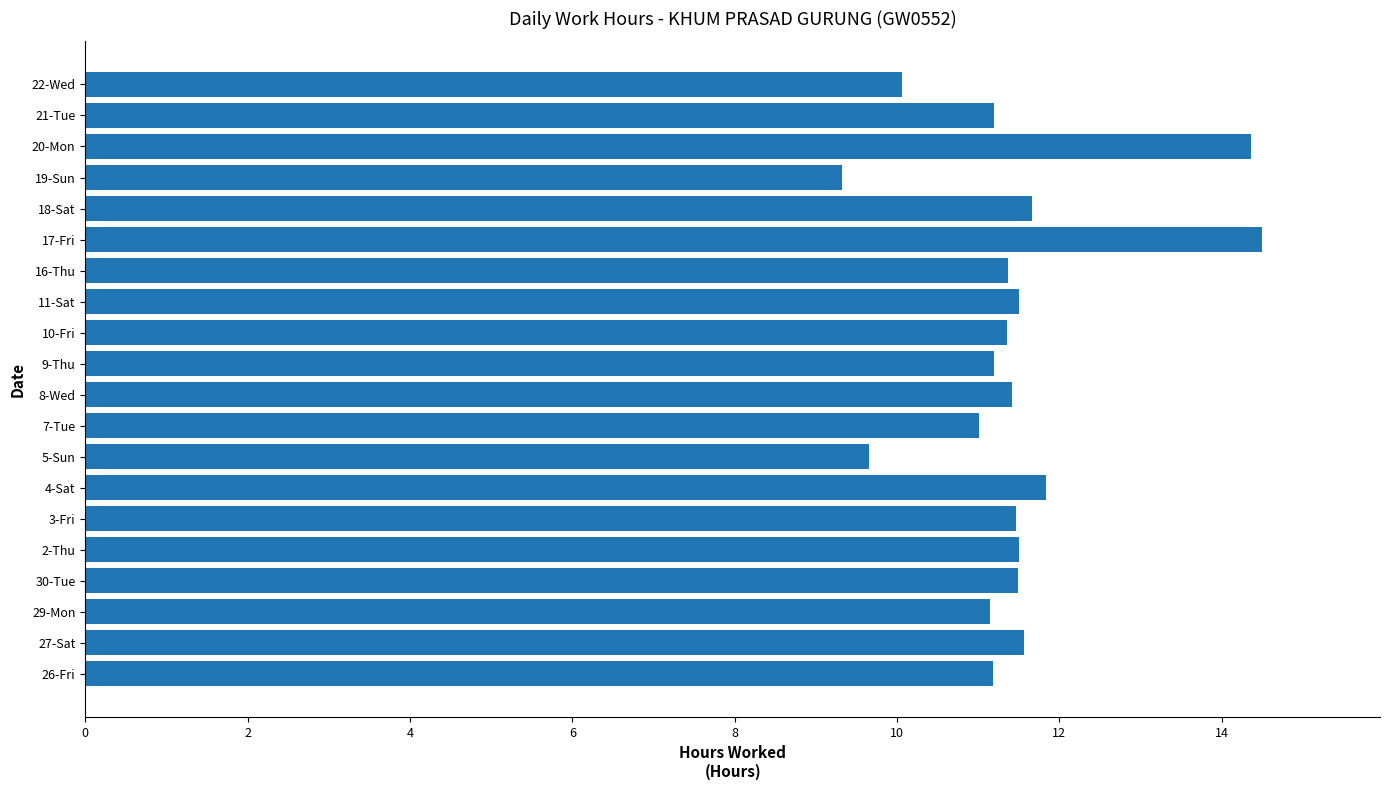

Where is the data nearest to the value 11?

7-Tue